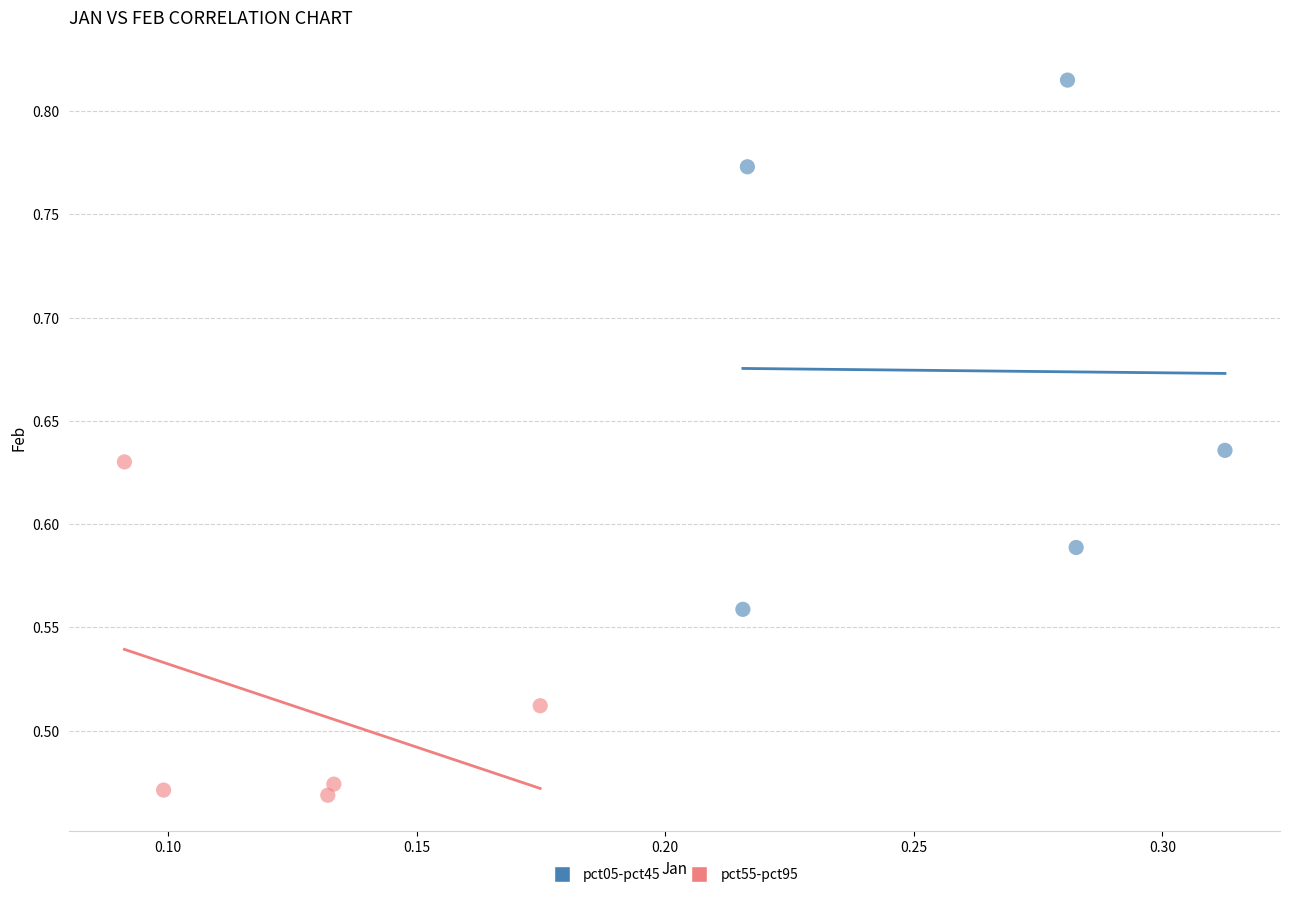

What are all the series names shown in the legend?

pct05-pct45, pct55-pct95